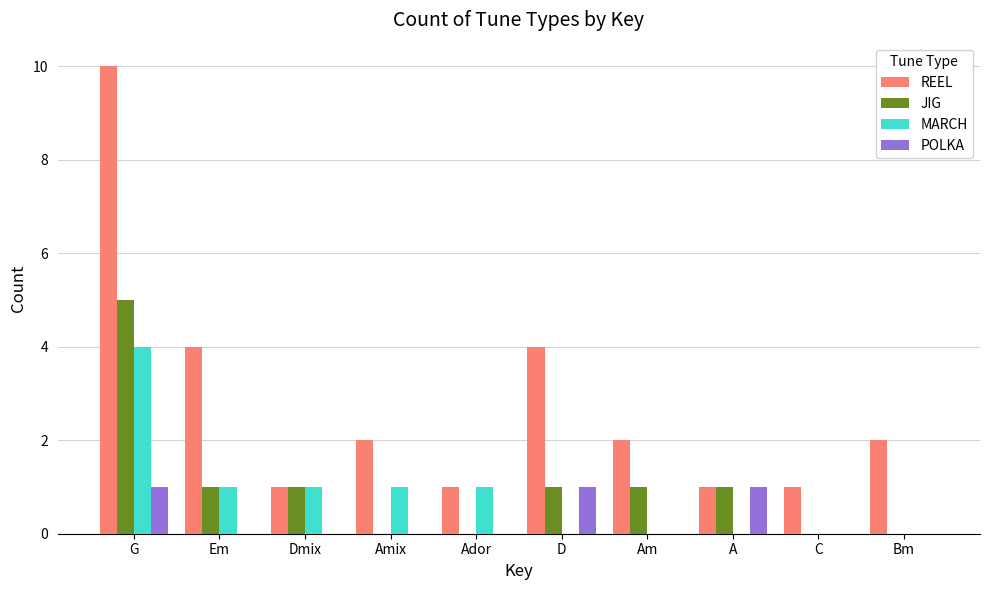

What is the average value of the MARCH series?

1